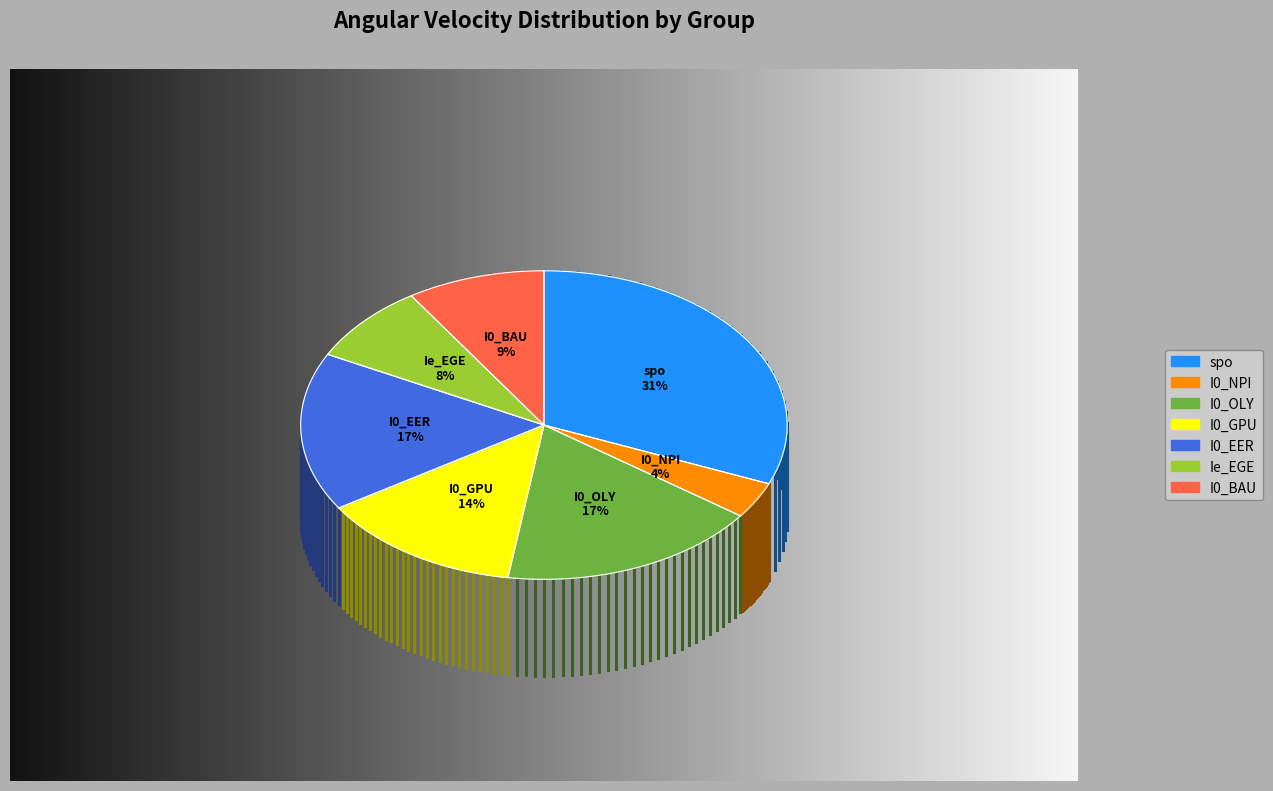

Do I0_EER and I0_OLY together represent more than half of the pie?

No